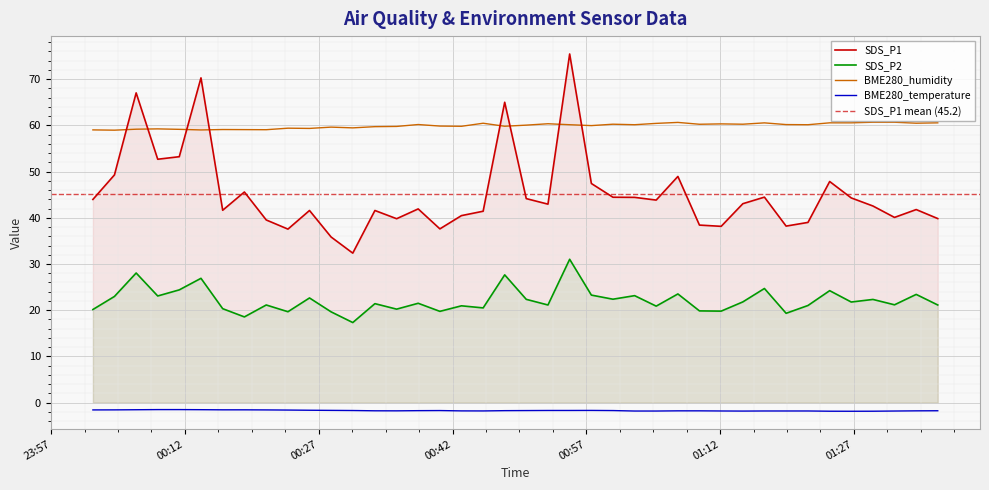

How many lines are shown in the chart?

4